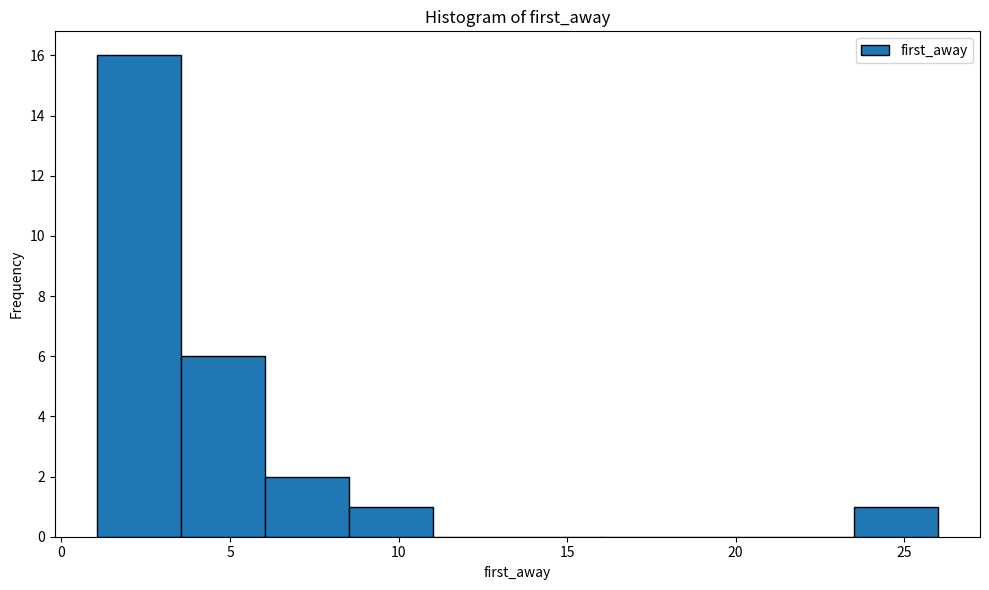

How tall is the bar that spans 8.5 to 11.0 on the x-axis? Neither the bar edges nor the heights are printed on the chart, so give them approximately, as read against the axes.

1